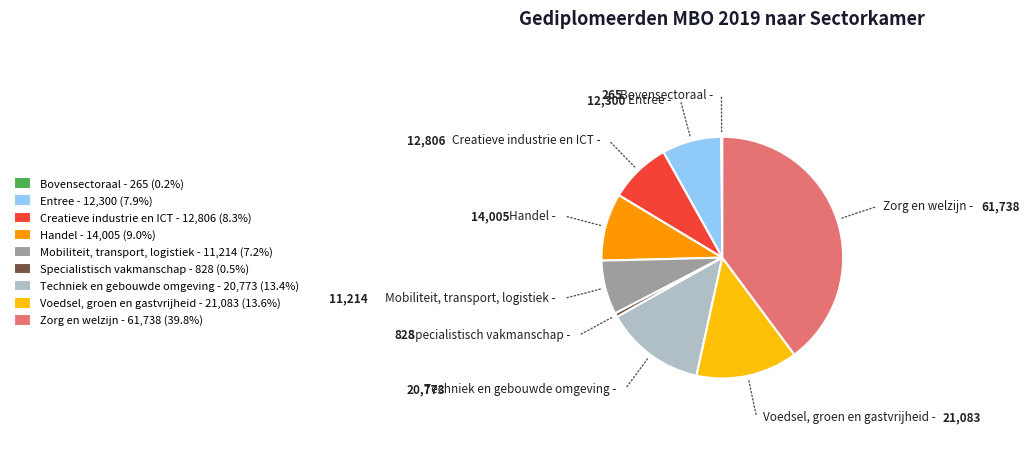

True or false: Techniek en gebouwde omgeving accounts for 13% of the total.

True